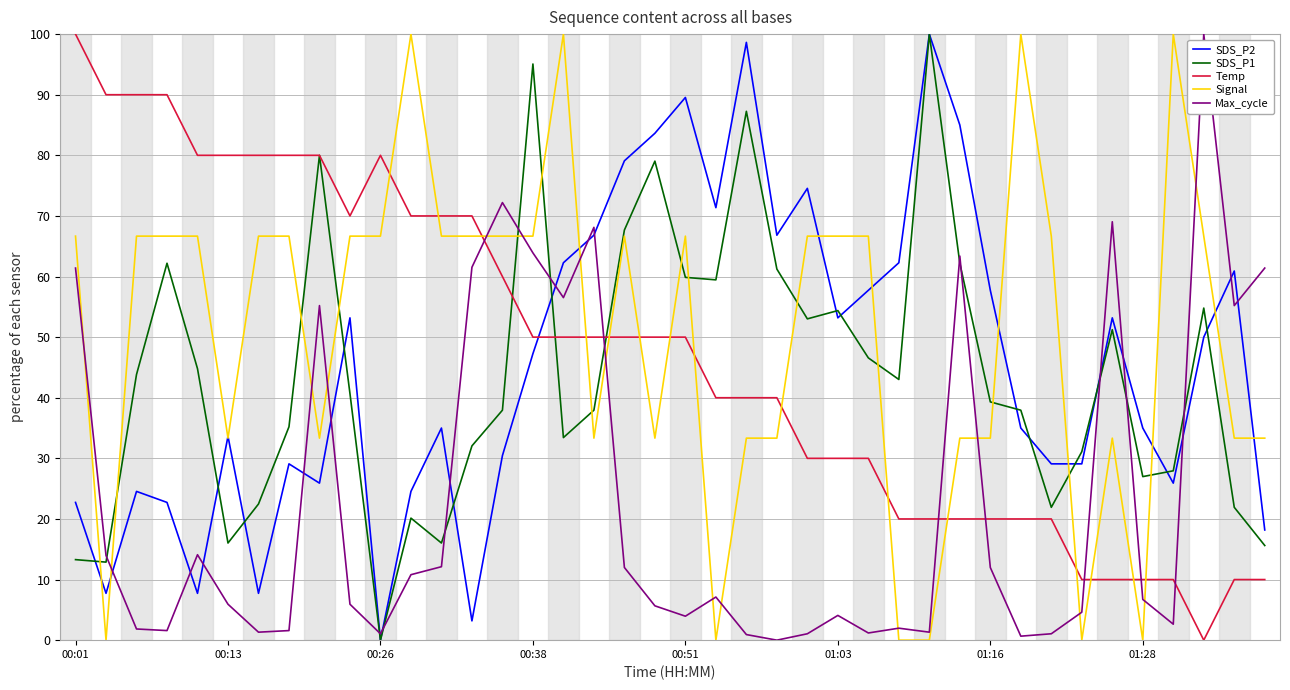

At how many categories does at least one series exceed 50?

38